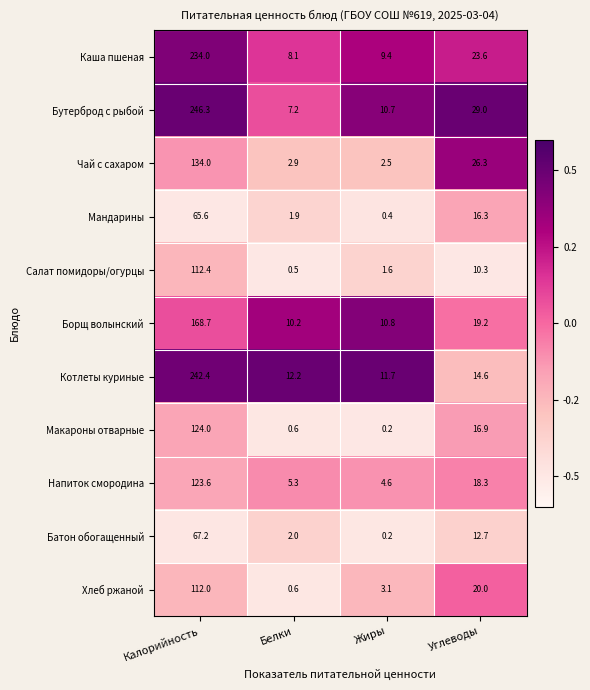

The value of Напиток смородина at Белки is 5.3. True or false?

True